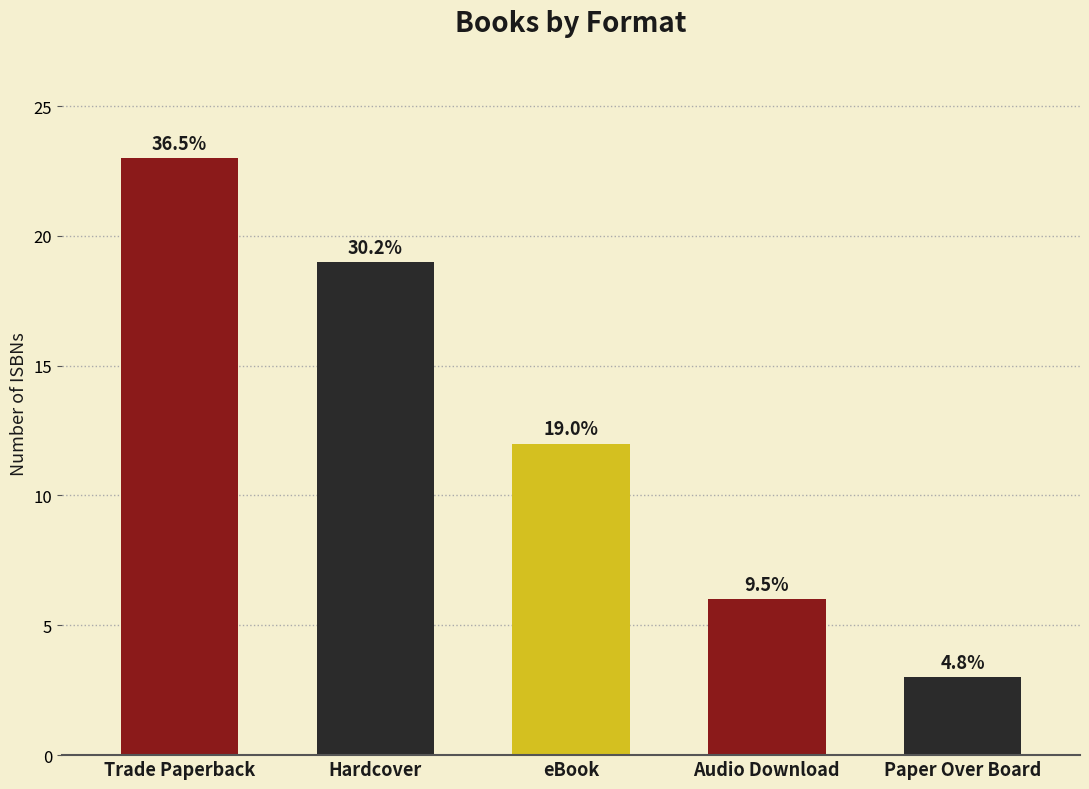

Are the bars horizontal?

No